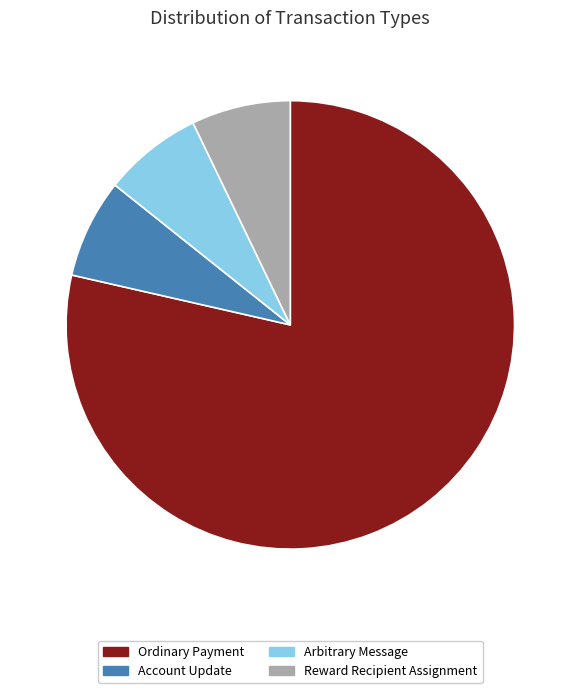

Which slice represents more than half of the pie?

Ordinary Payment